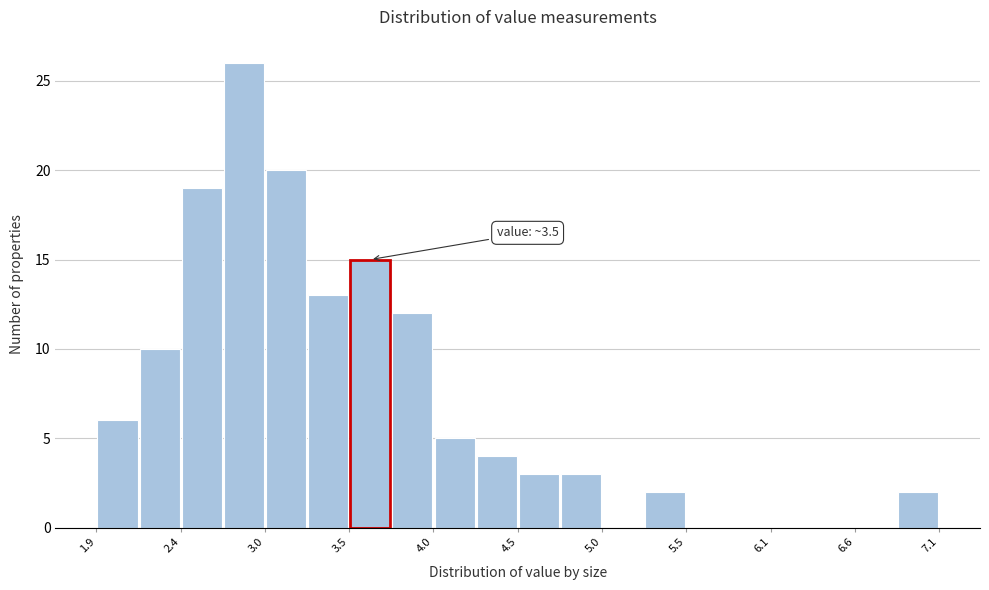

Read against the x-axis, roughly where is the centre of the tallest bar?

2.8